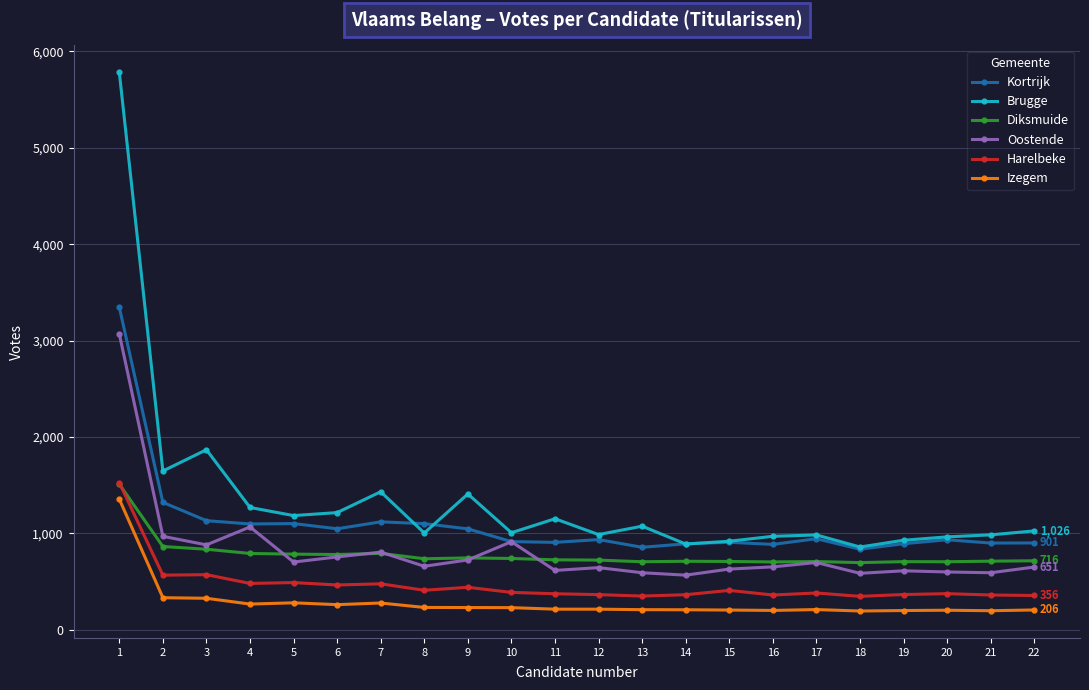

Which category has the highest value across all series?

1